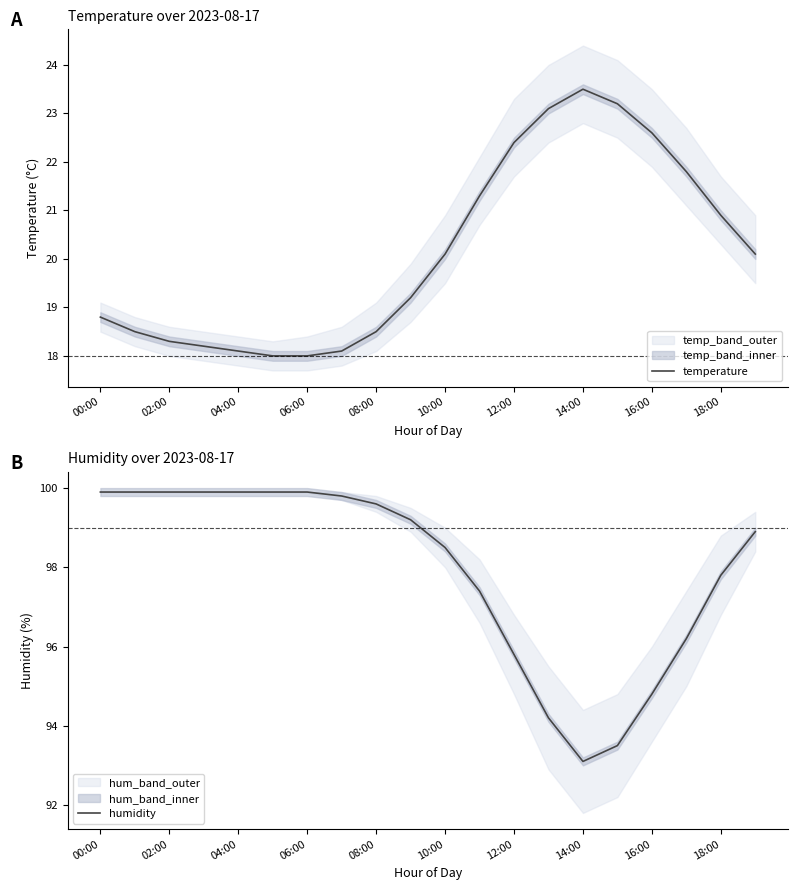

What is the maximum value for temperature?

23.5